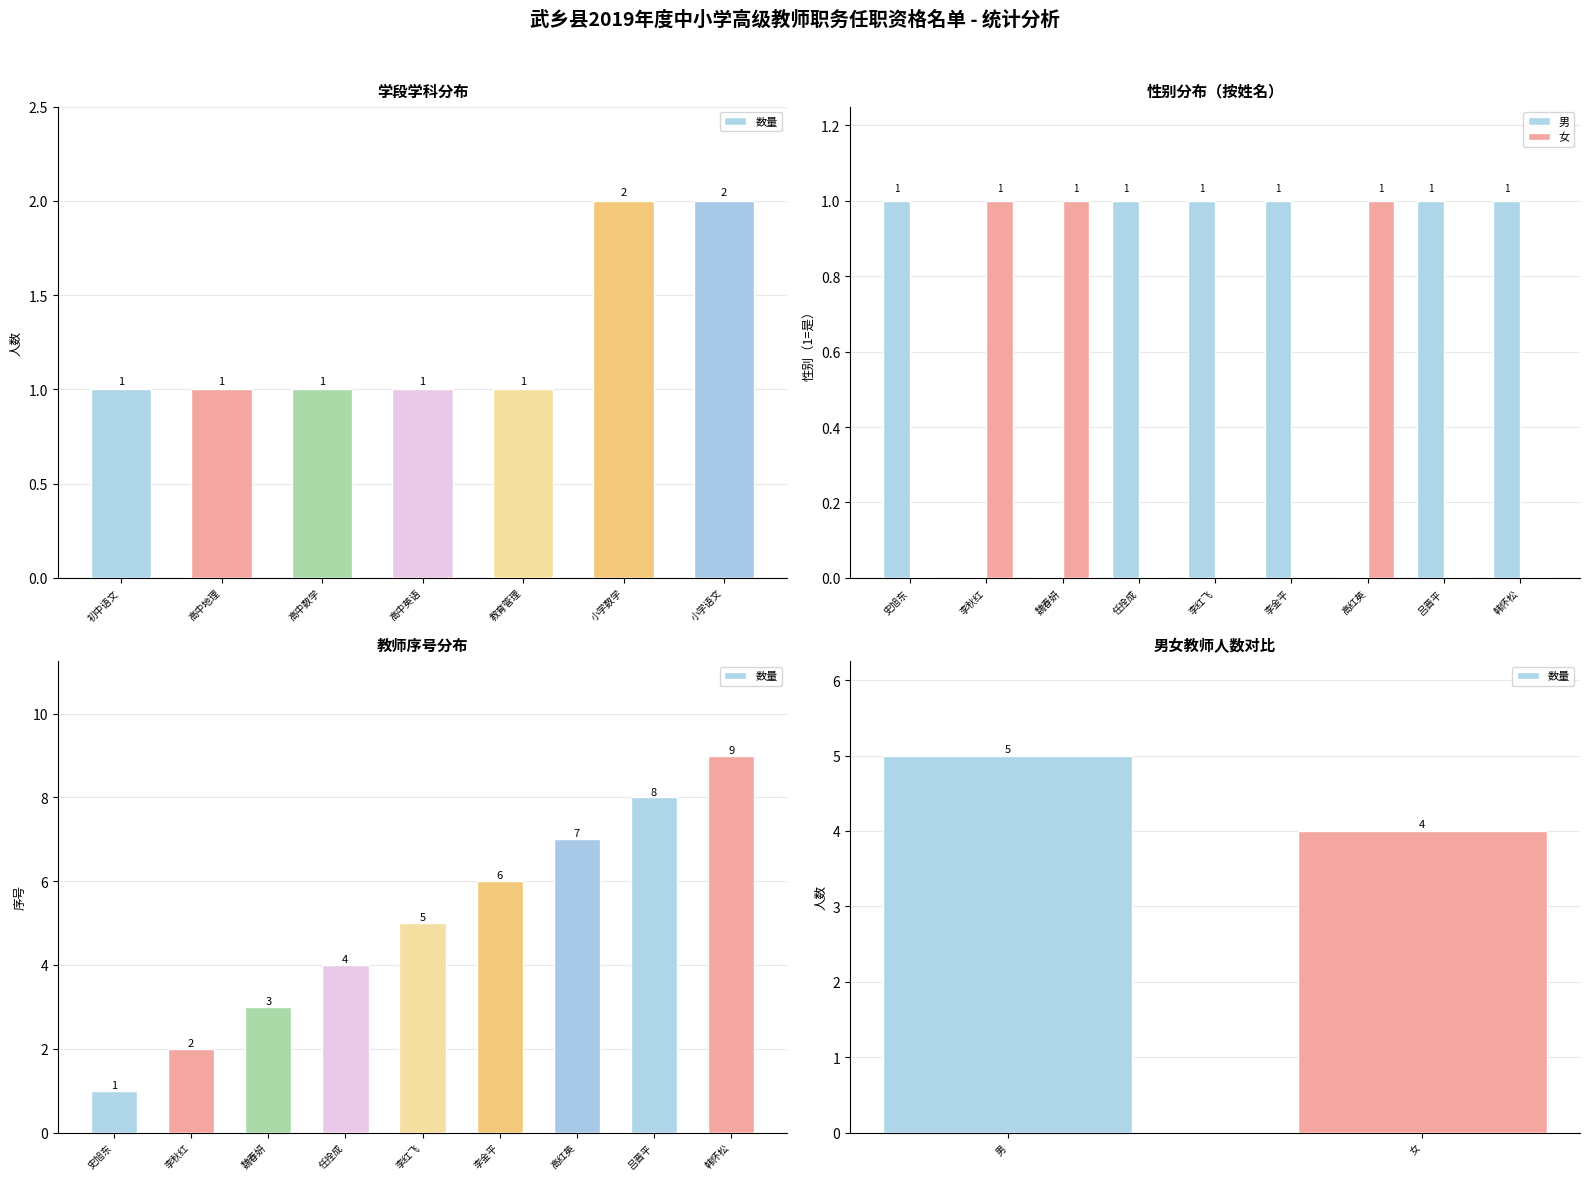

Reading right to left, extract all data points from this chart.

男: 1	1	0	1	1	1	0	0	1
女: 0	0	1	0	0	0	1	1	0